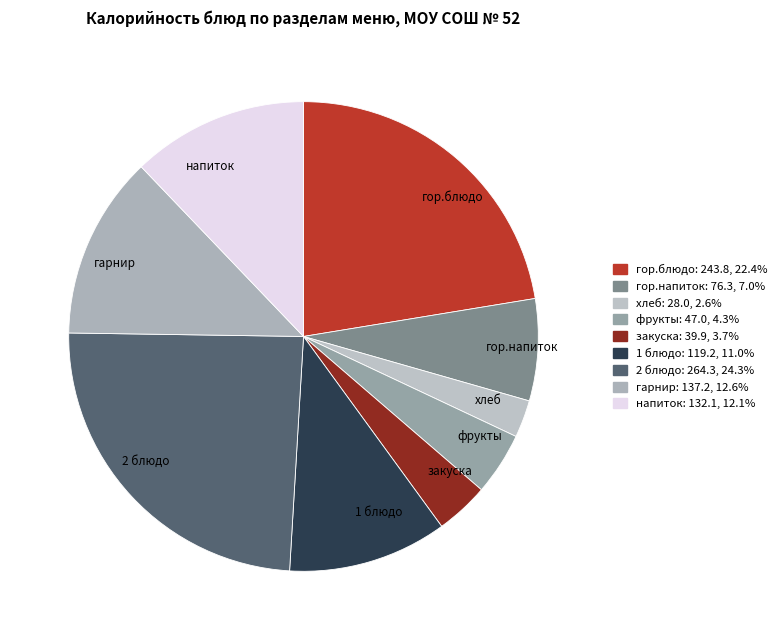

Does any single category account for the majority?

No